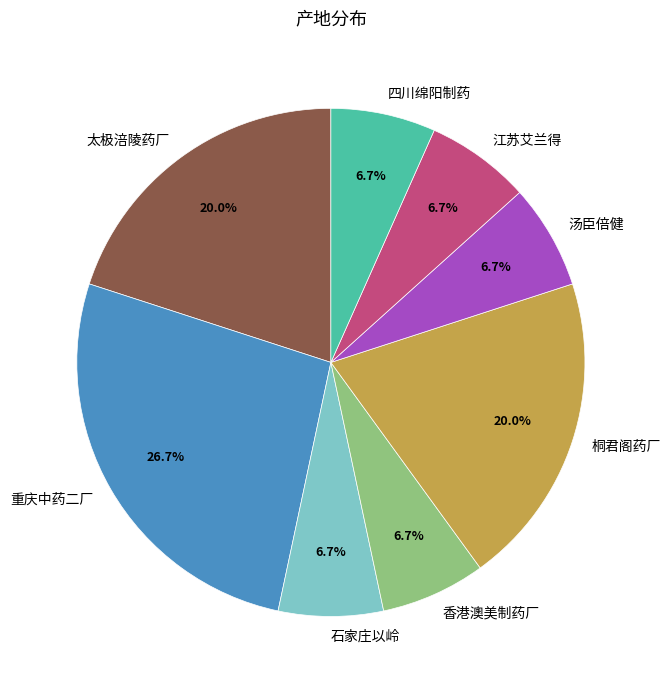

What percentage is NOT represented by 江苏艾兰得?

93.3%